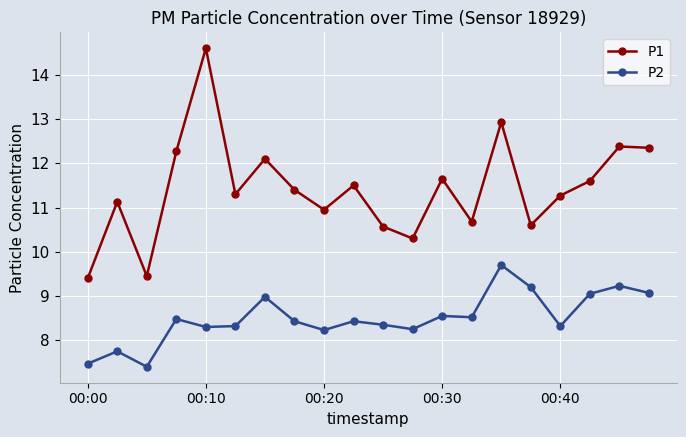

Is this an area chart (filled region under the line)?

No